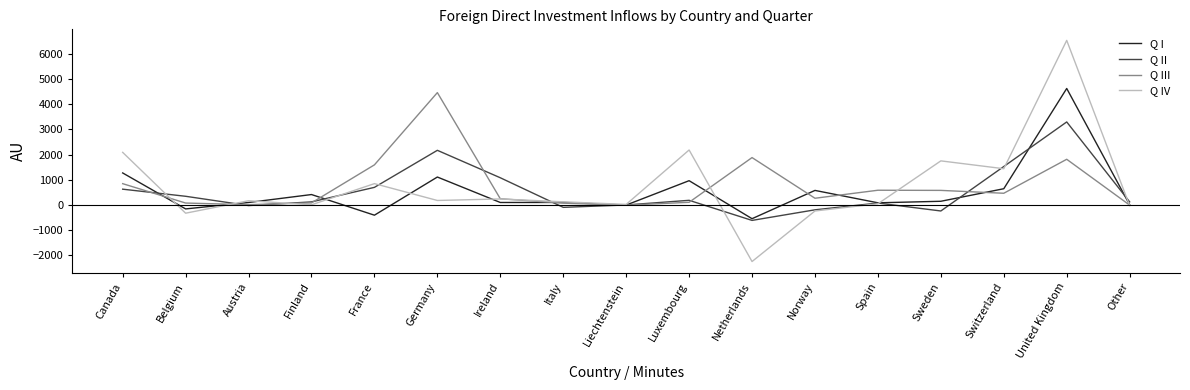

Where do Q I and Q II first cross each other?

Canada and Belgium